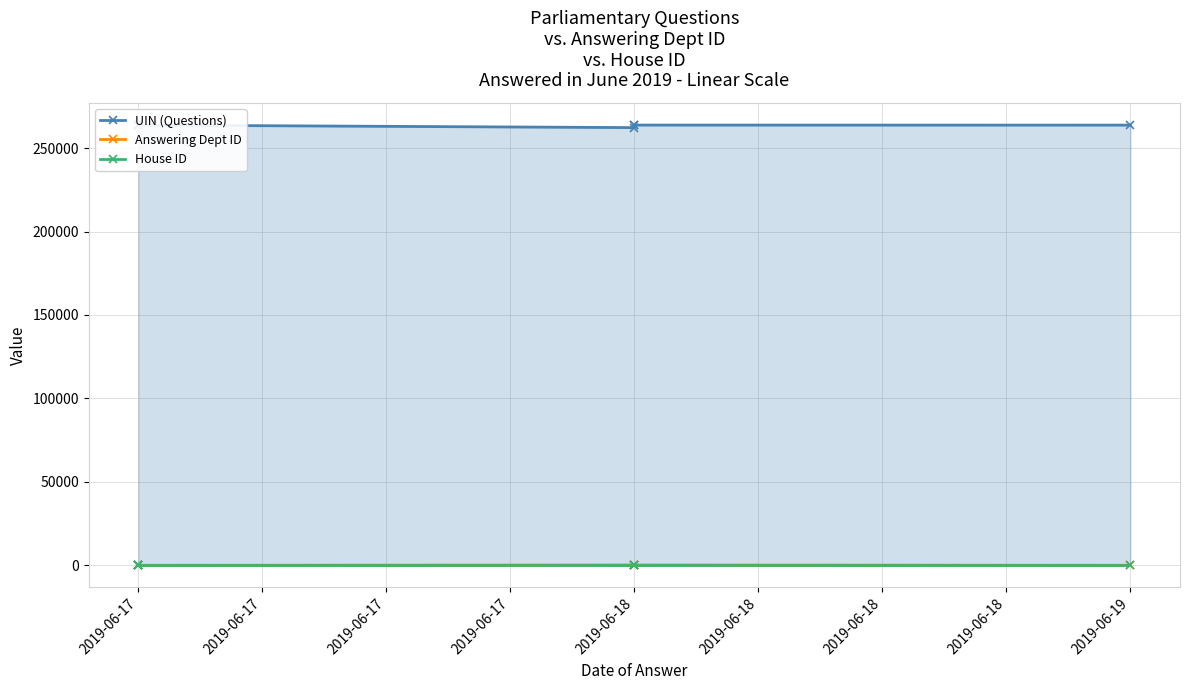

True or false: House ID and UIN (Questions) cross at least once.

False